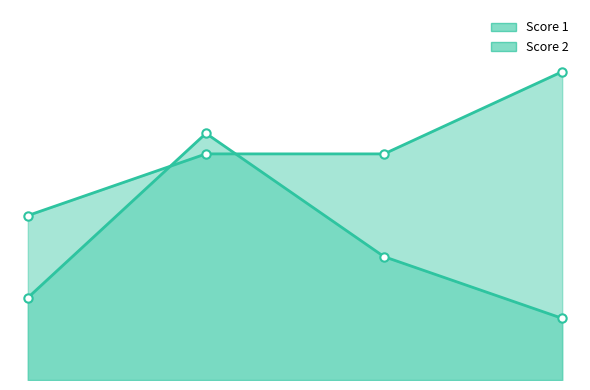

What is the value of the Score 1 point at the 4th from the left?

15